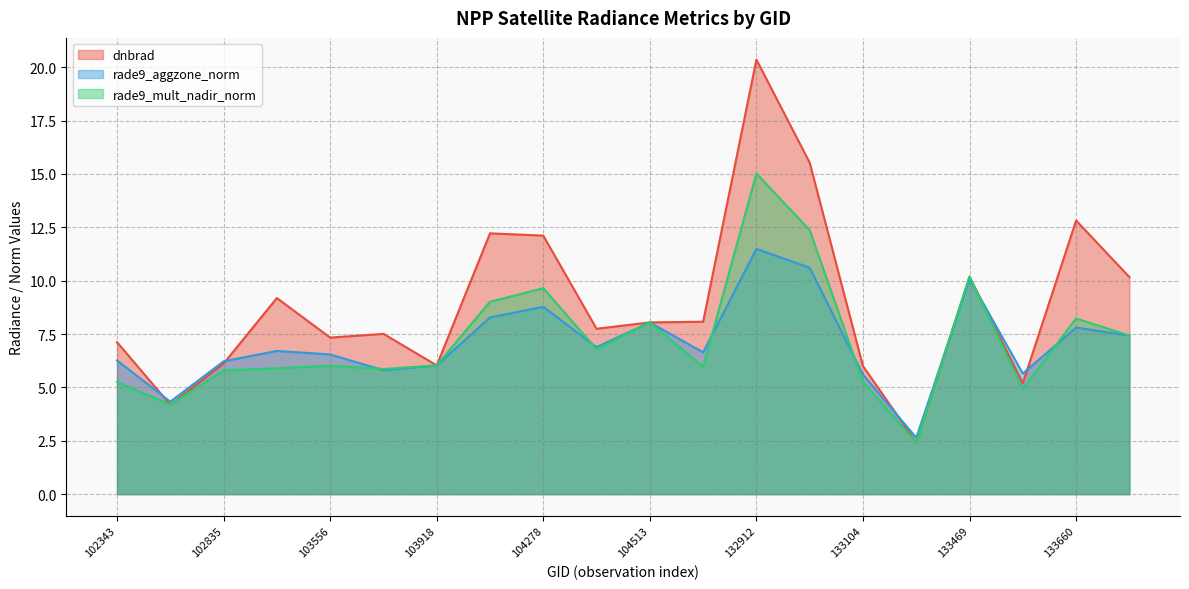

Reading left to right, what are all the values shown in this chart?

dnbrad: 7.1	4.2	6.1	9.2	7.3	7.5	6.0	12.2	12.1	7.7	8.0	8.1	20.4	15.5	6.0	2.4	10.2	5.2	12.8	10.2
rade9_aggzone_norm: 6.3	4.3	6.2	6.7	6.5	5.8	6.0	8.3	8.8	6.9	8.0	6.6	11.5	10.6	5.6	2.6	10.1	5.7	7.8	7.4
rade9_mult_nadir_norm: 5.3	4.2	5.8	5.9	6.0	5.9	6.0	9.0	9.6	6.8	8.1	6.0	15.0	12.4	5.3	2.4	10.2	4.9	8.2	7.4